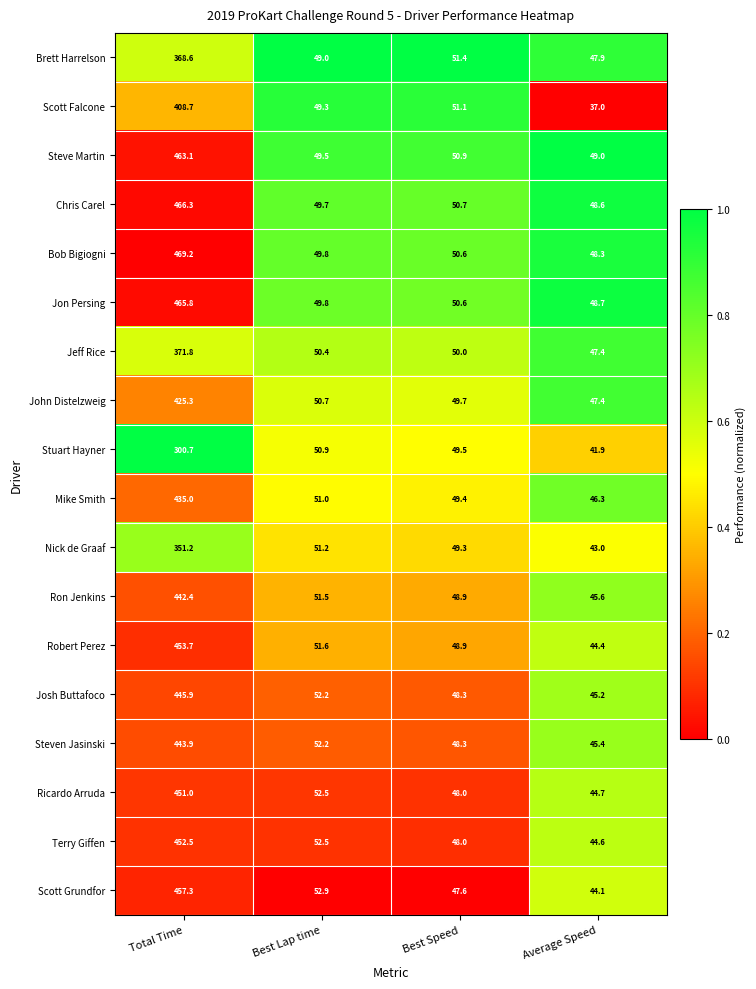

Which category has the highest value in the Mike Smith series?

Total Time